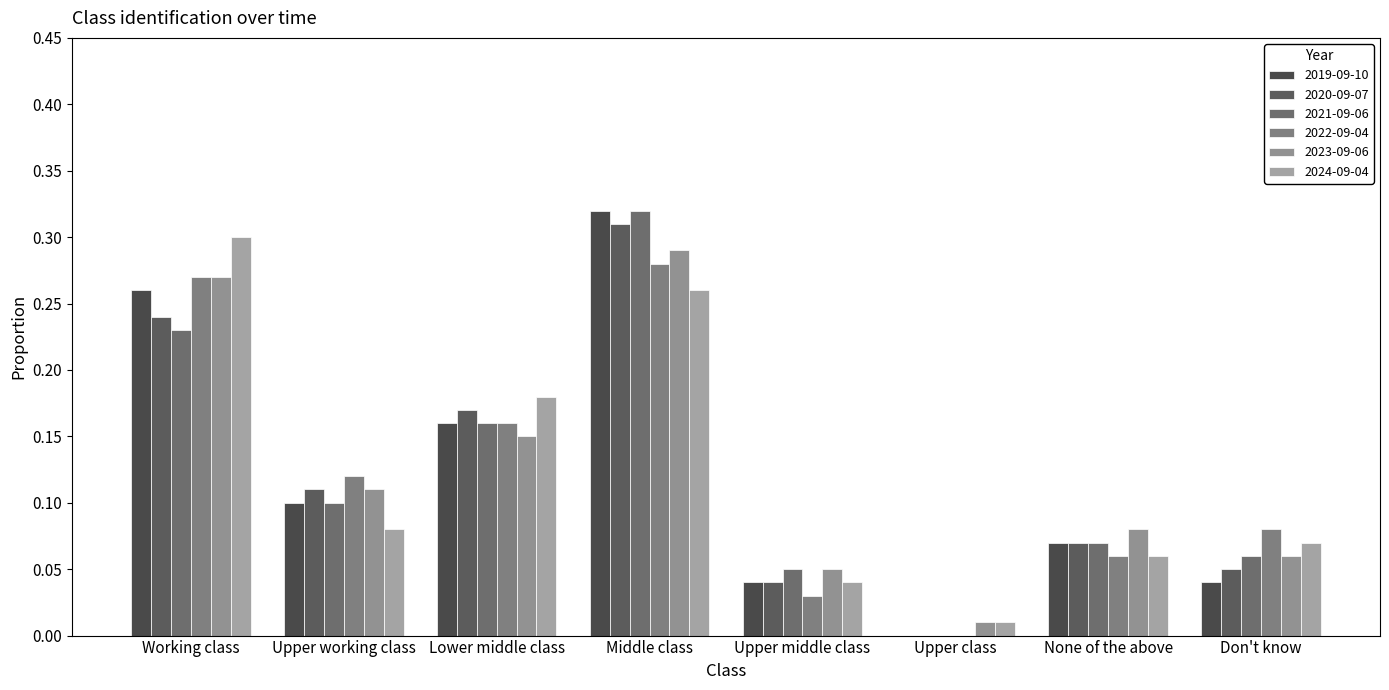

What is the difference between the 2022-09-04 values at Upper working class and Upper middle class?

0.1